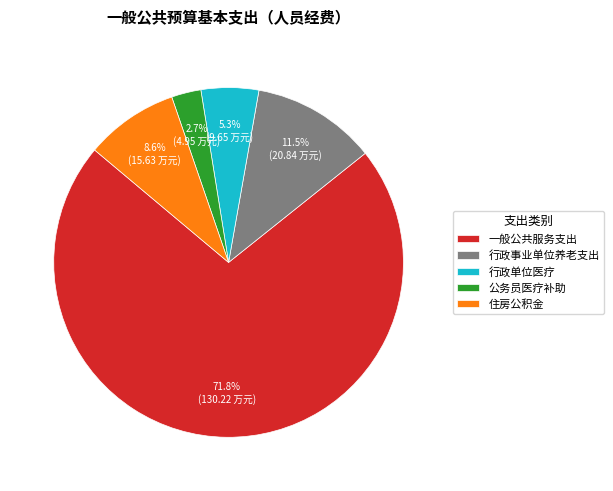

To the nearest percent, what portion does 公务员医疗补助 represent?

3%